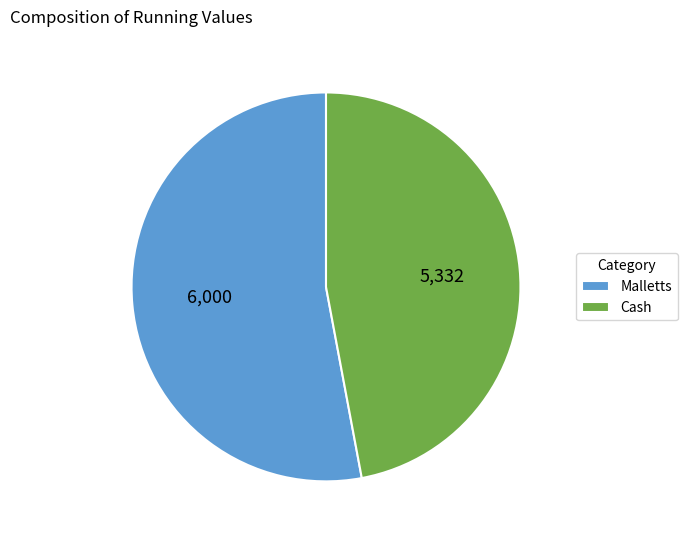

How many segments does this pie chart have?

2